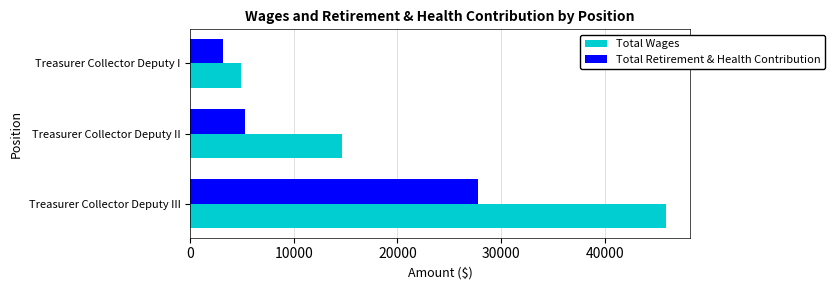

Which series has the largest total across all categories?

Total Wages